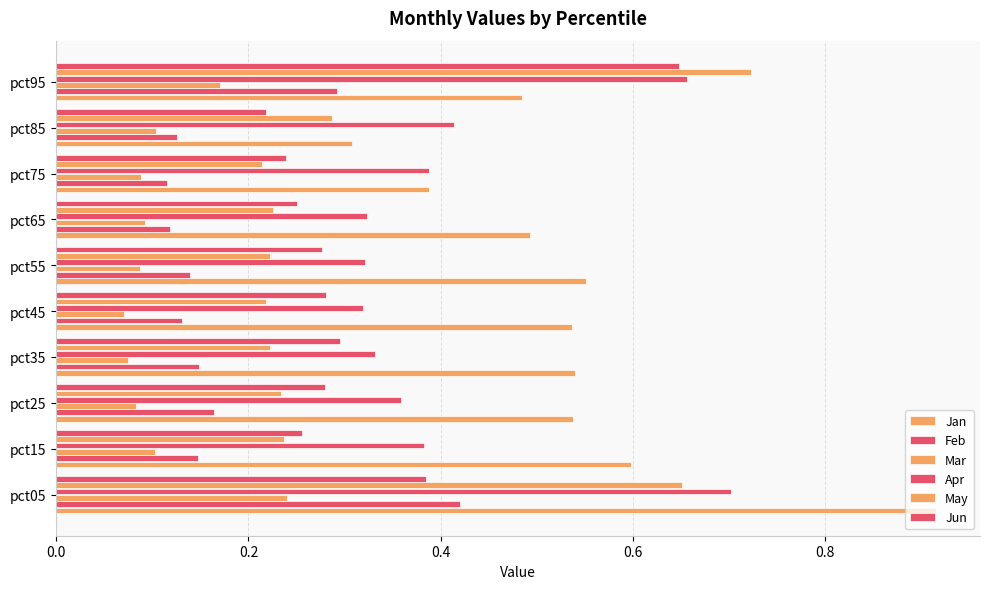

What is the value of the May bar at the 2nd from the left?

0.2